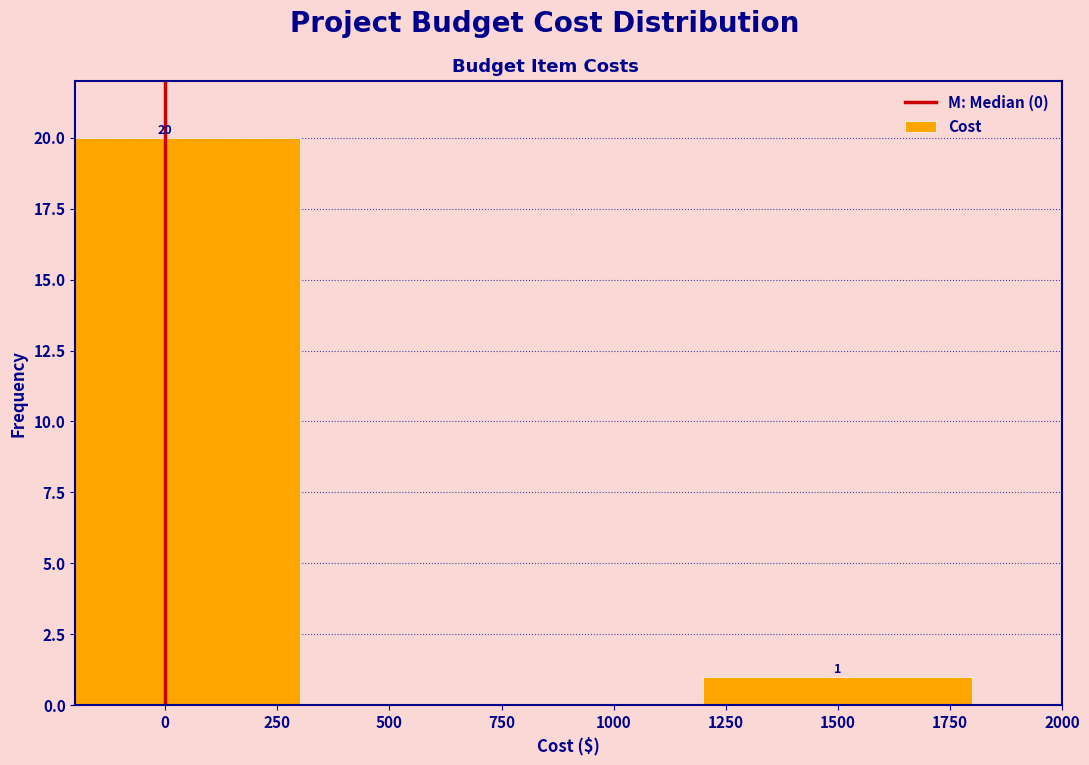

Reading left to right, what are all the values shown in this chart?

0=20	1500=1